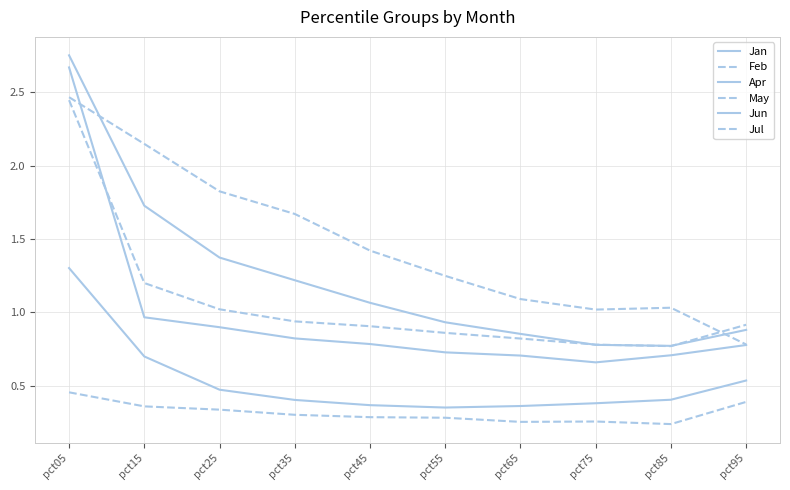

Reading left to right, transcribe all the data shown in this chart.

Jan: pct05=2.8	pct15=1.7	pct25=1.4	pct35=1.2	pct45=1.1	pct55=0.9	pct65=0.9	pct75=0.8	pct85=0.8	pct95=0.9
Feb: pct05=2.5	pct15=2.1	pct25=1.8	pct35=1.7	pct45=1.4	pct55=1.2	pct65=1.1	pct75=1.0	pct85=1.0	pct95=0.8
Apr: pct05=1.3	pct15=0.7	pct25=0.5	pct35=0.4	pct45=0.4	pct55=0.4	pct65=0.4	pct75=0.4	pct85=0.4	pct95=0.5
May: pct05=0.5	pct15=0.4	pct25=0.3	pct35=0.3	pct45=0.3	pct55=0.3	pct65=0.3	pct75=0.3	pct85=0.2	pct95=0.4
Jun: pct05=2.7	pct15=1.0	pct25=0.9	pct35=0.8	pct45=0.8	pct55=0.7	pct65=0.7	pct75=0.7	pct85=0.7	pct95=0.8
Jul: pct05=2.4	pct15=1.2	pct25=1.0	pct35=0.9	pct45=0.9	pct55=0.9	pct65=0.8	pct75=0.8	pct85=0.8	pct95=0.9